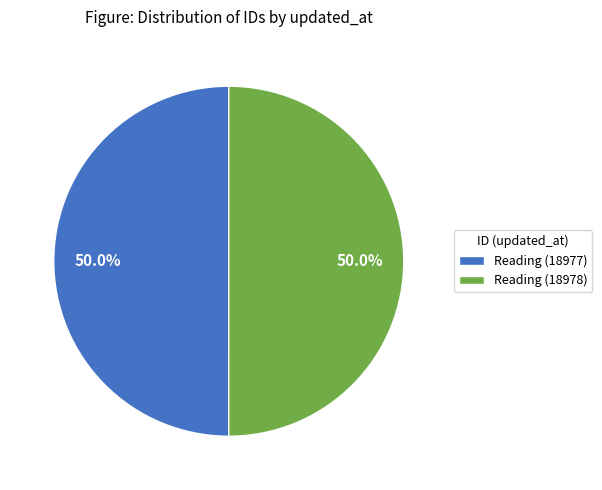

What percentage do Reading (18978) and Reading (18977) together represent?

100.0%